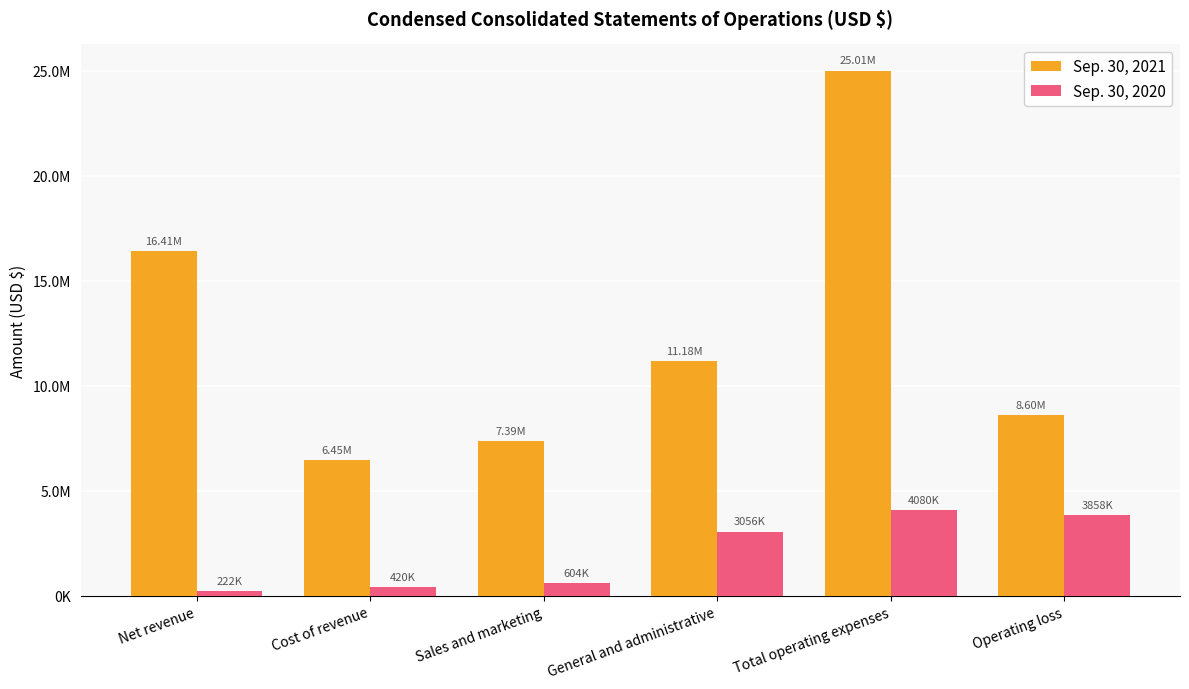

Reading right to left, list all the values displayed in this chart.

Sep. 30, 2021: 8604600	25012891	11175136	7386463	6451292	16408291
Sep. 30, 2020: 3857609	4080001	3055808	604118	420075	222392